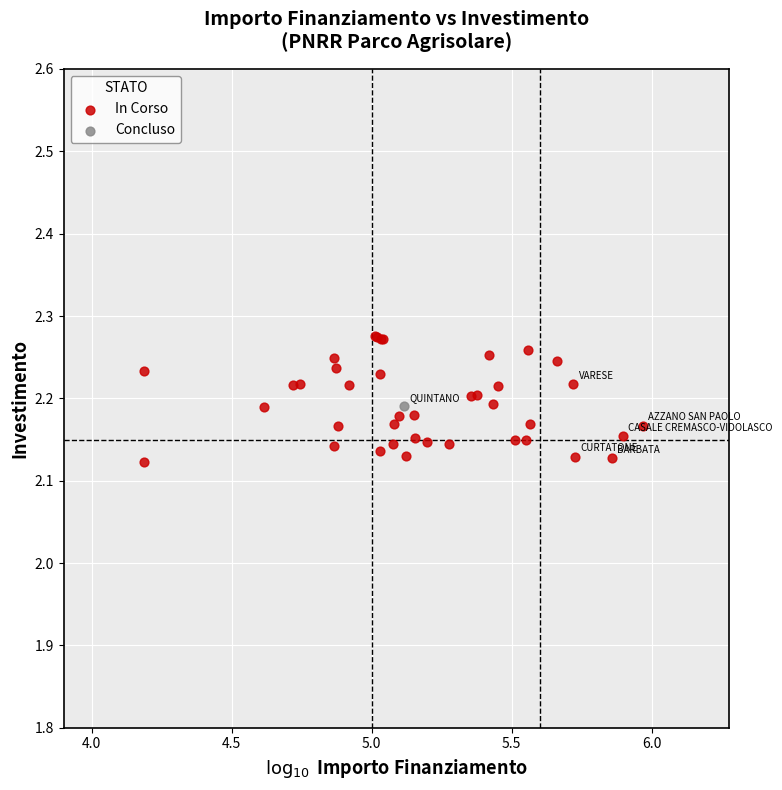

What are all the series names shown in the legend?

In Corso, Concluso